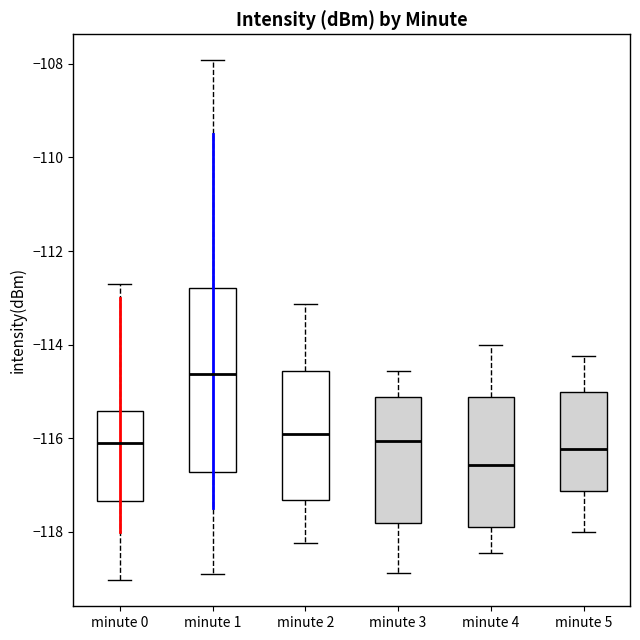

Where does the median line of the box for minute 0 sit on the y-axis? The values are not printed on the chart, so give them approximately, as read against the axis.

-116.2